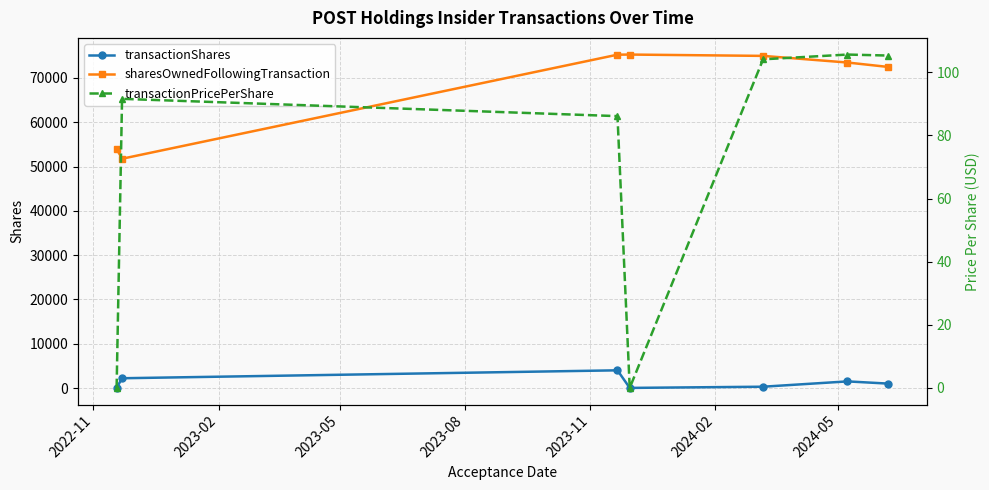

True or false: sharesOwnedFollowingTransaction and transactionShares cross at least once.

False